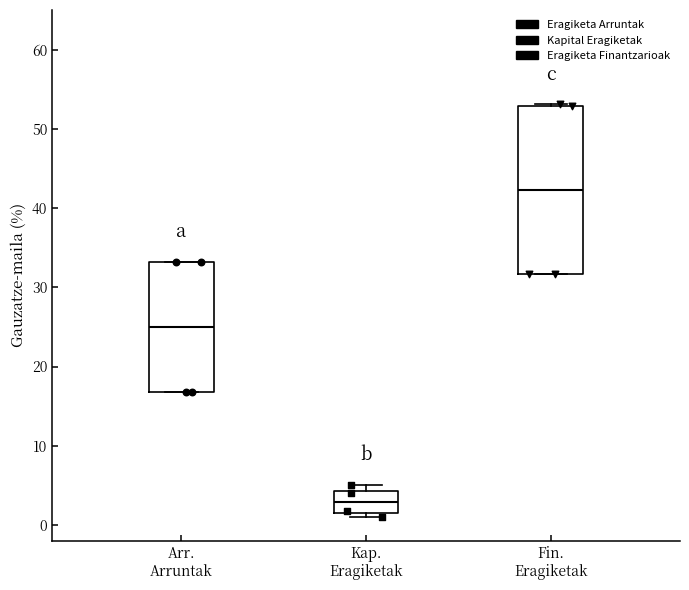

Where is the lower edge of the box for Fin. Eragiketak on the y-axis? The values are not printed on the chart, so give them approximately, as read against the axis.

32